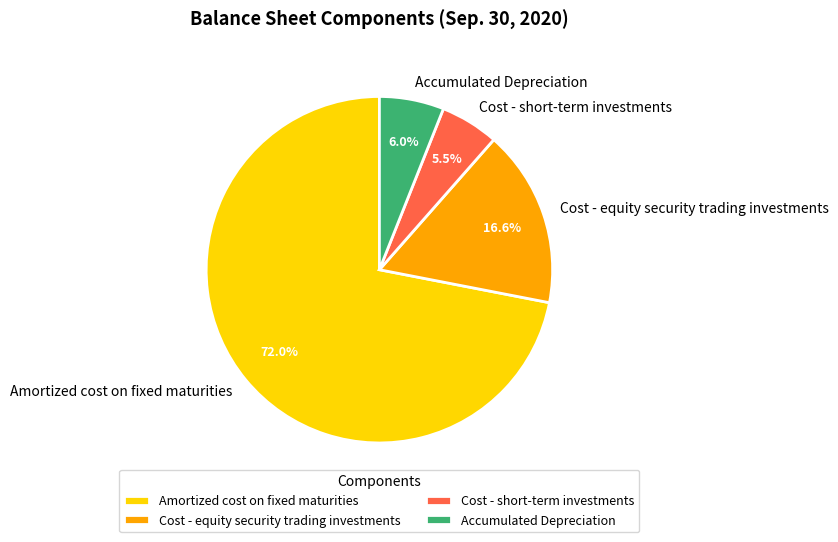

Is the sum of Cost - equity security trading investments and Amortized cost on fixed maturities greater than half?

Yes